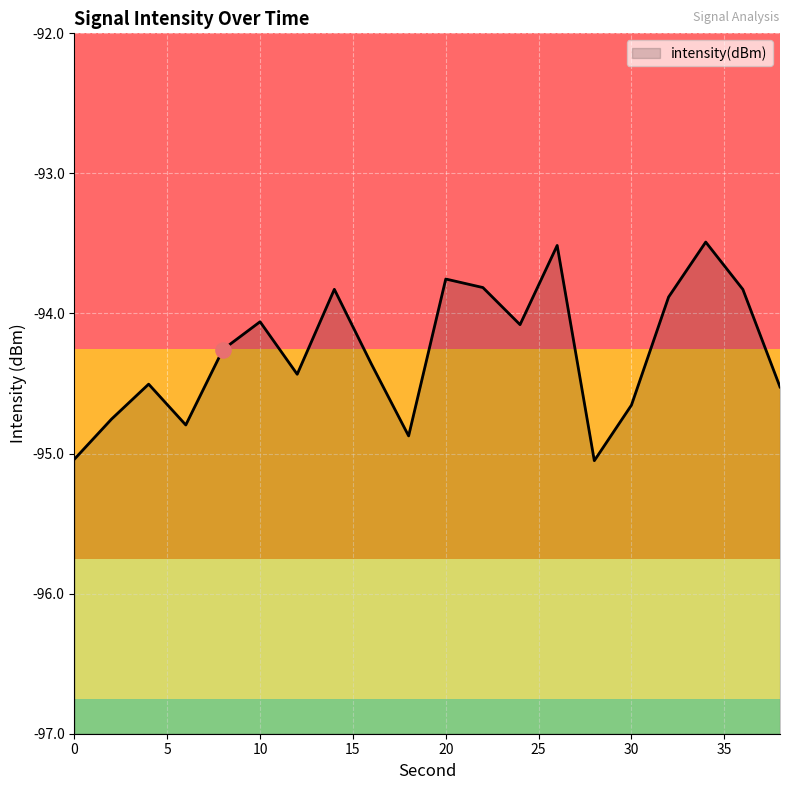

What is the change in value from 6 to 8?

+0.5